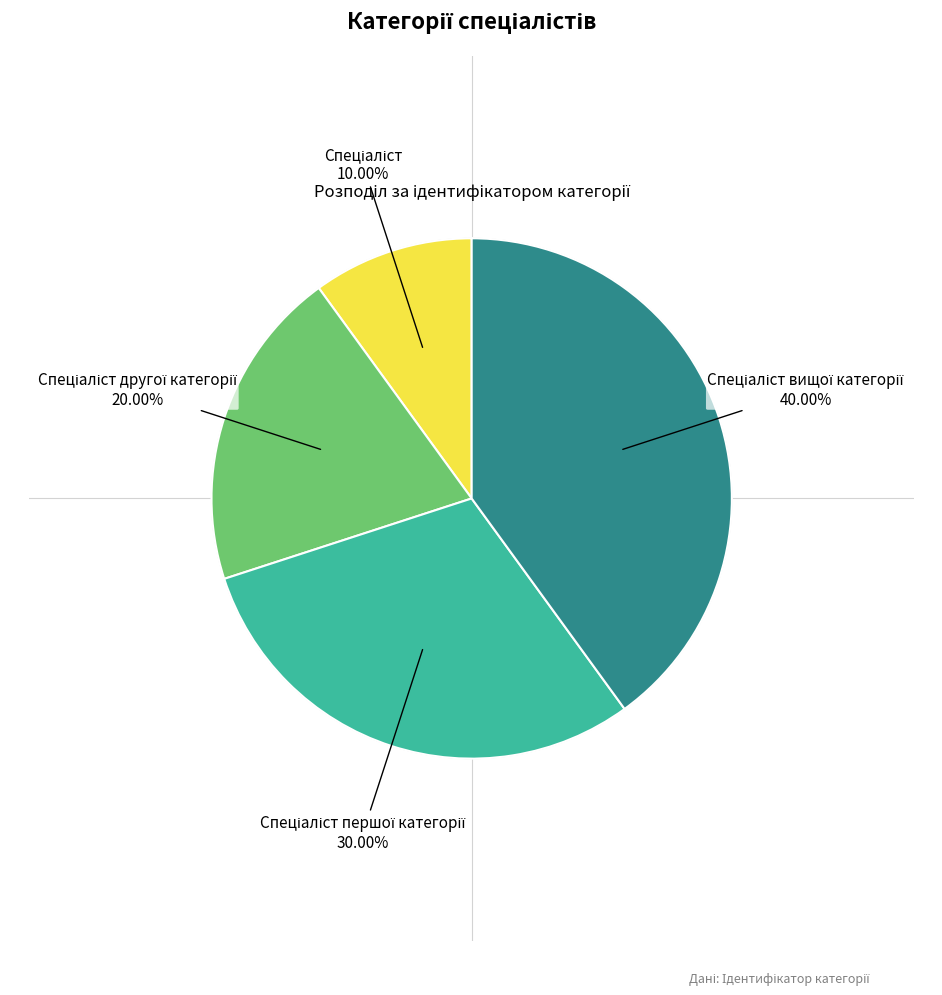

Is there a majority slice in this chart?

No